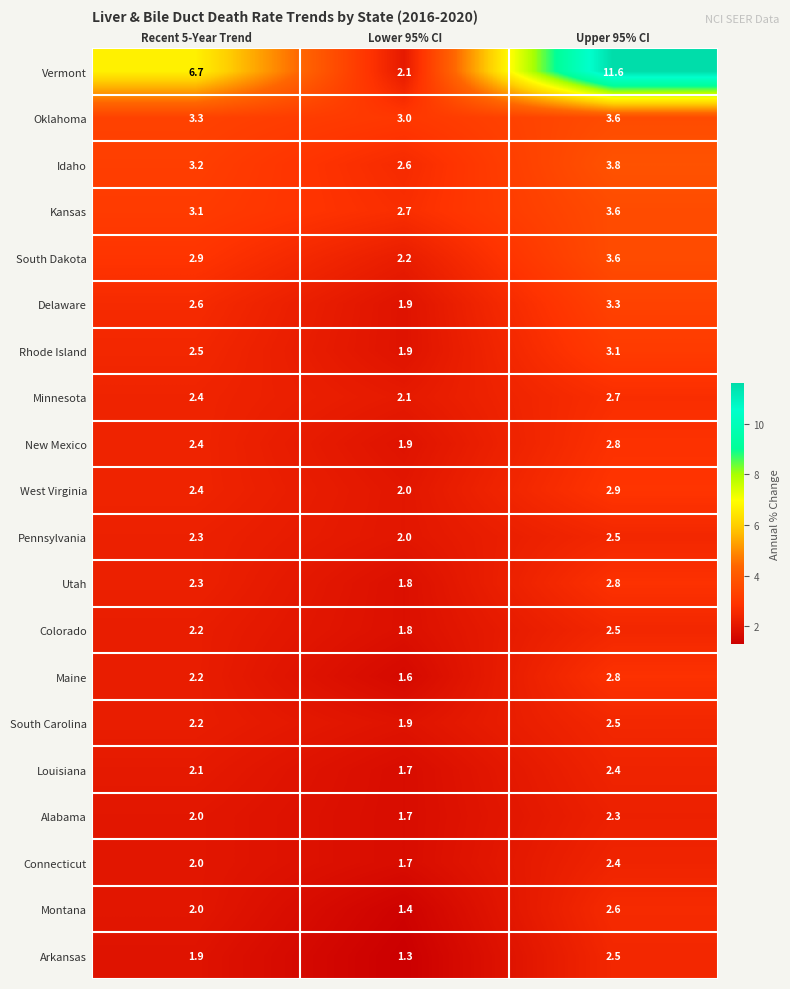

How many distinct data groups are displayed?

20